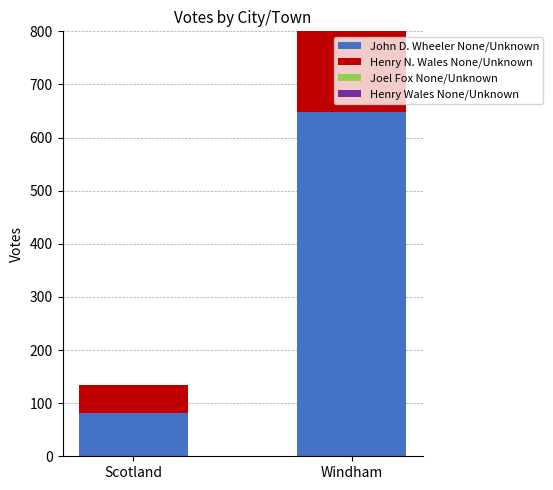

At which category is the sum across all series the highest?

Windham